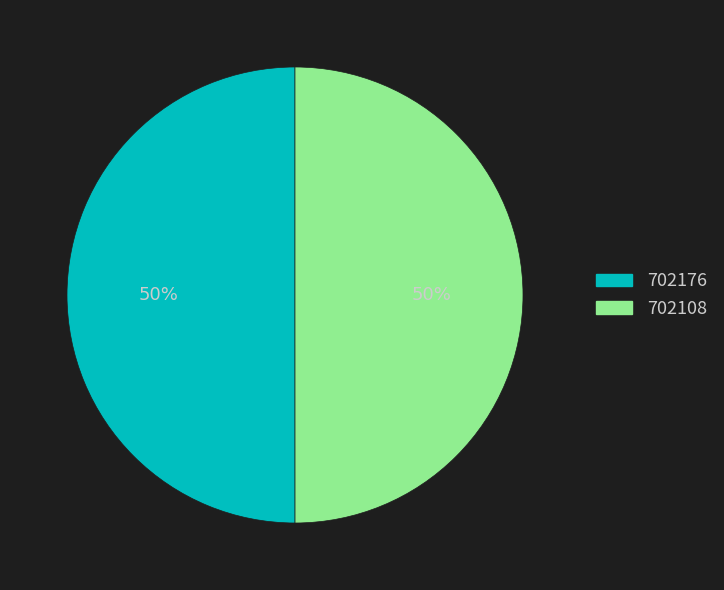

What percentage is the 702108 slice, to the nearest percent?

50%